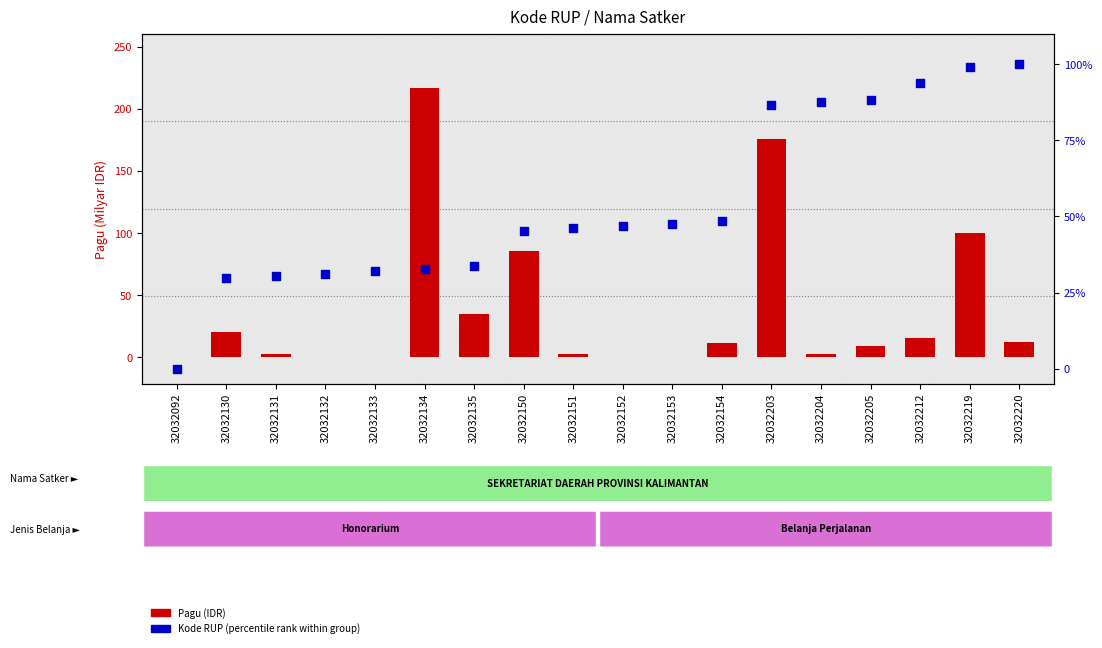

Which series has the largest total across all categories?

Kode RUP (percentile rank)